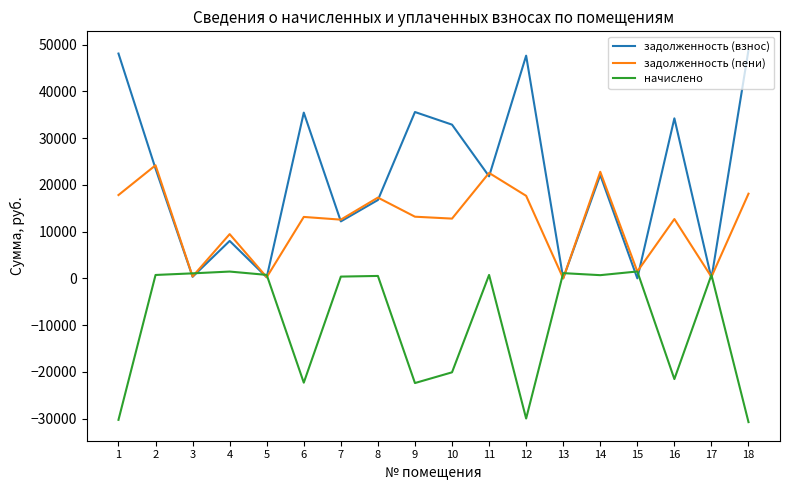

Where do задолженность (пени) and задолженность (взнос) first cross each other?

1 and 2